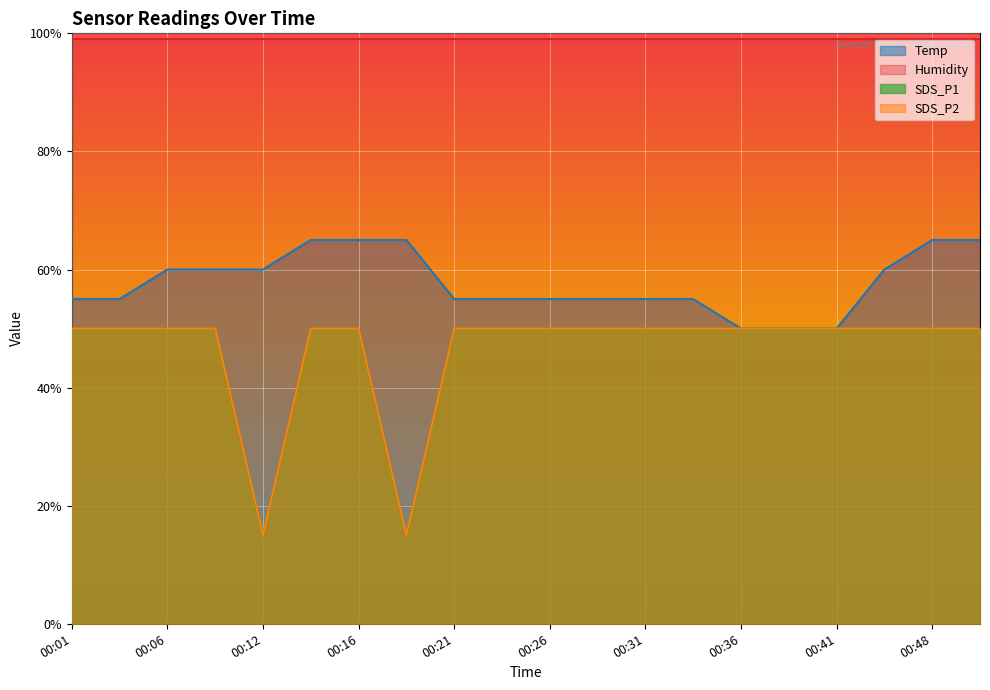

How many data points does each series have?

20